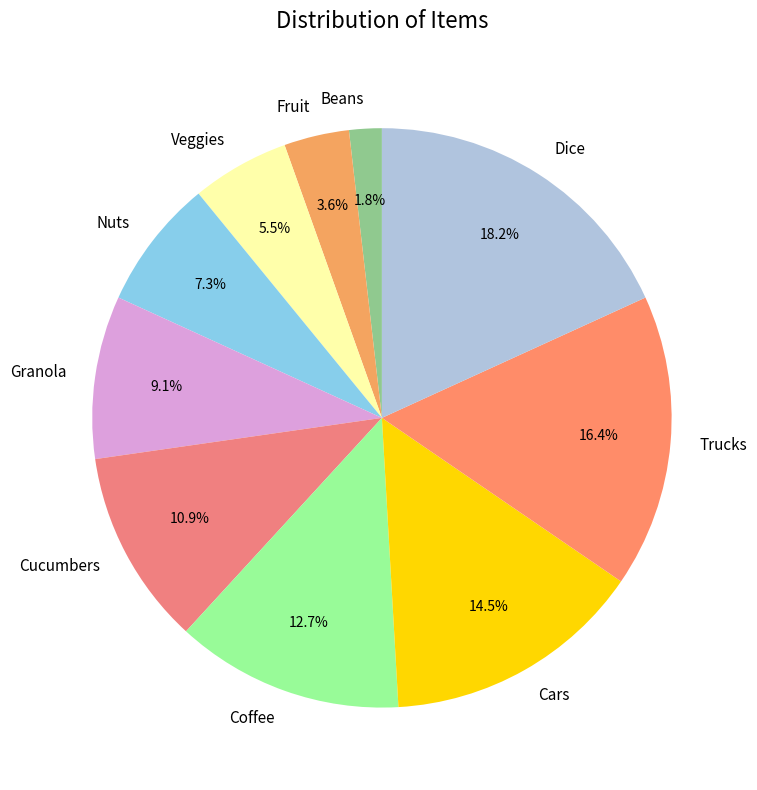

Is Coffee the majority of the pie?

No